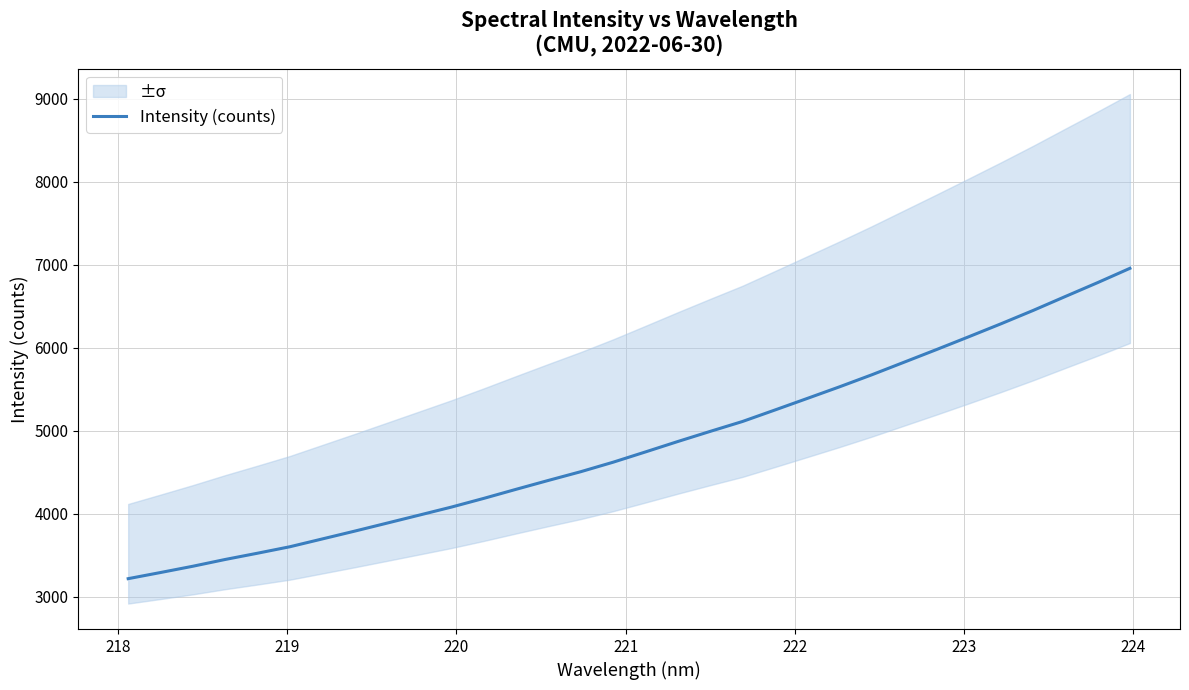

What is the minimum value for Intensity (counts)?

3217.7